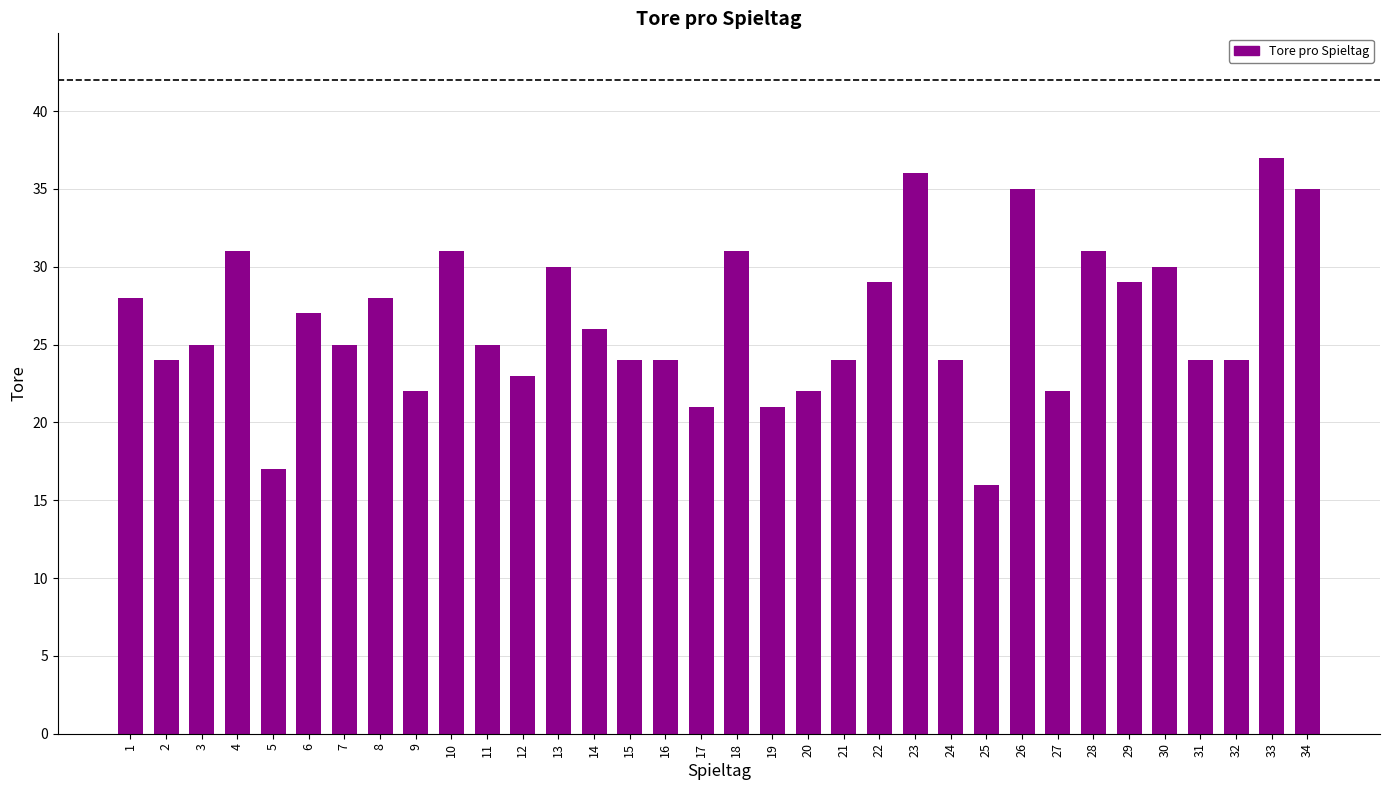

What is the value of the 3rd bar from the left?

25